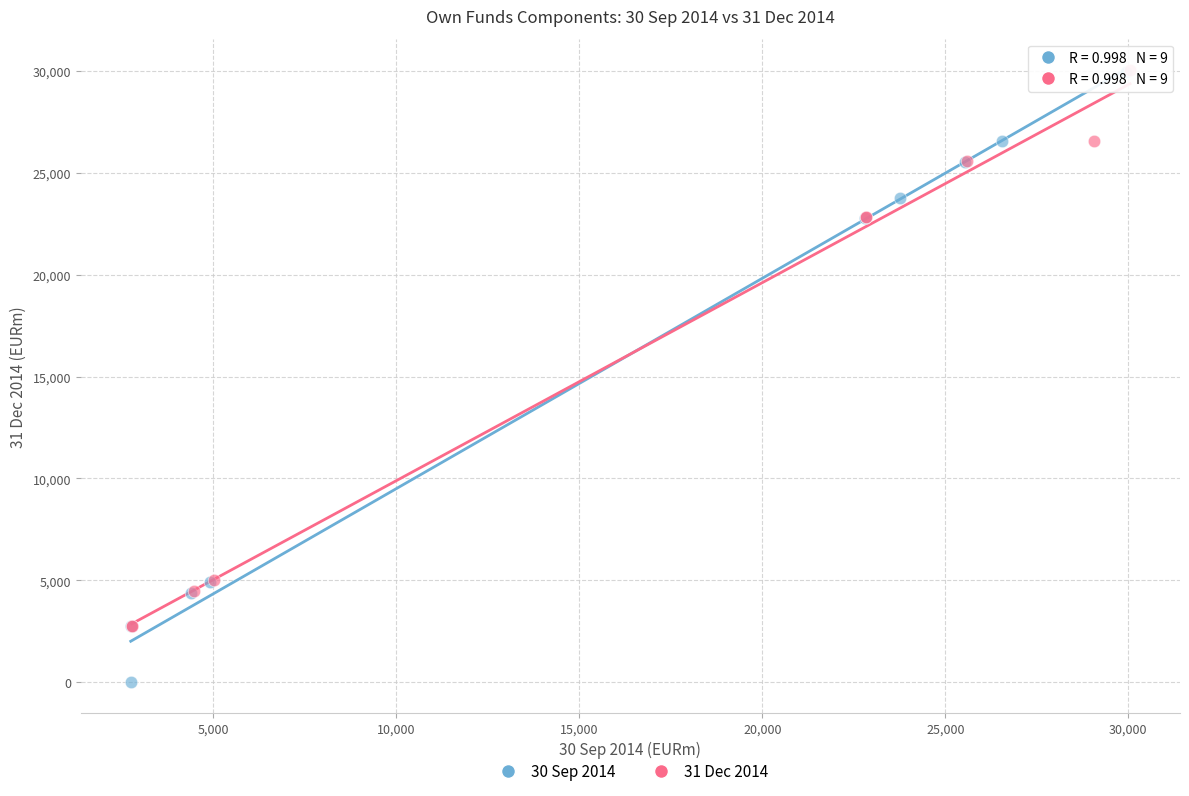

Which series has the widest spread of Y values?

30 Sep 2014